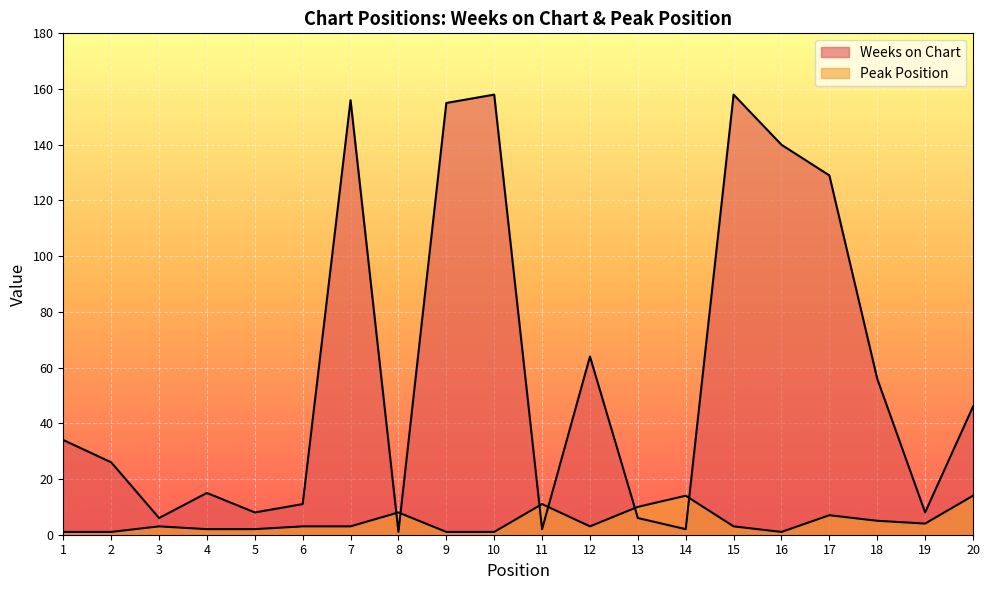

At 1, list the series in order from largest to smallest.

Weeks on Chart, Peak Position